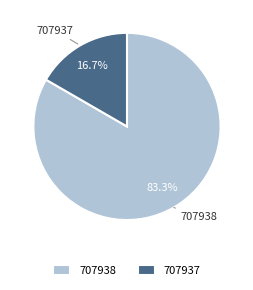

Is it true that 707937 is 17% of the pie?

True